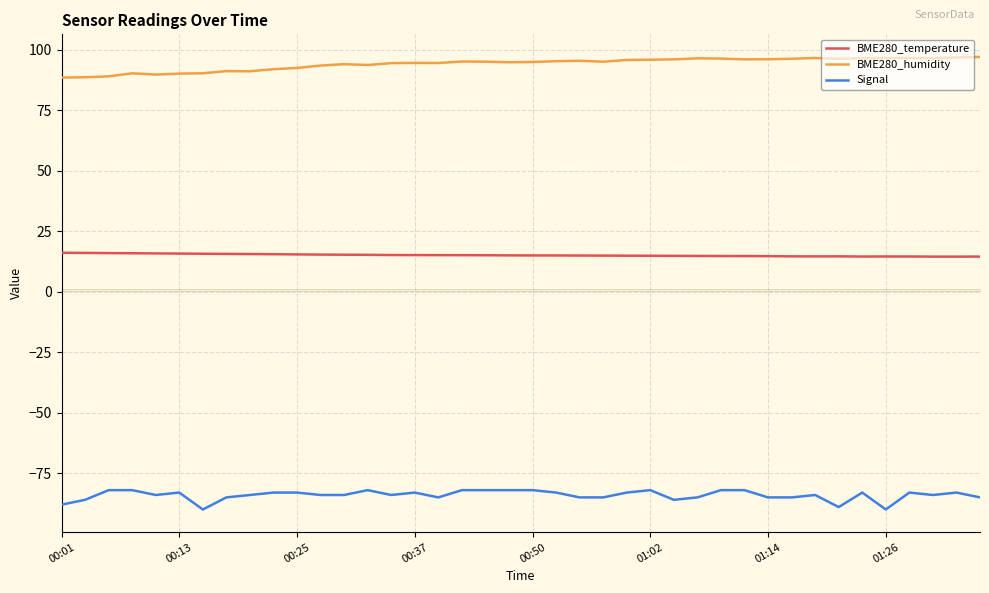

Rank the series by their average value, from lowest to highest.

Signal, BME280_temperature, BME280_humidity